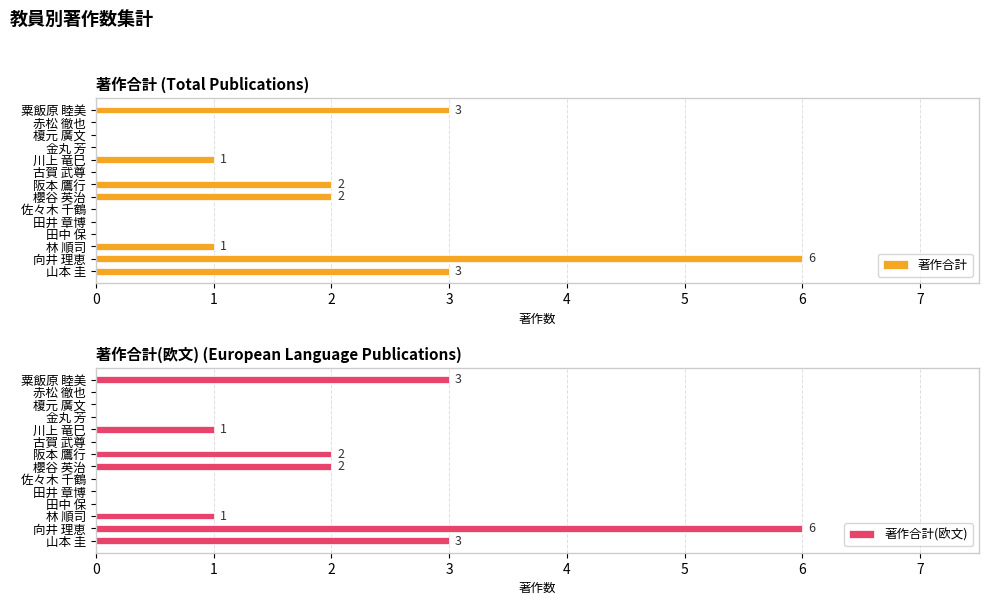

How many groups of bars are there?

14